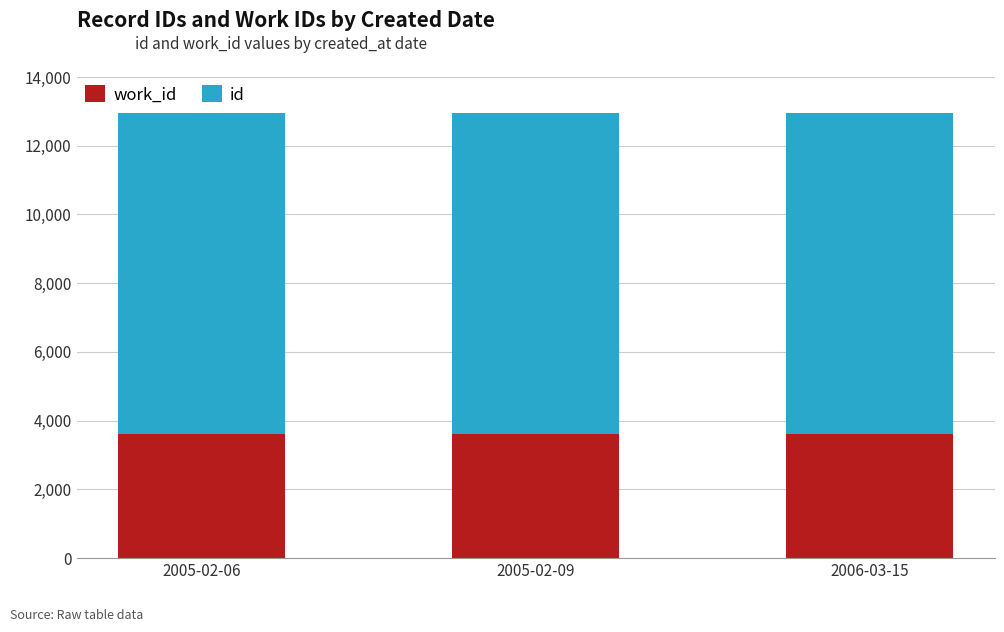

What is the total value across all series at 2005-02-06?

12950